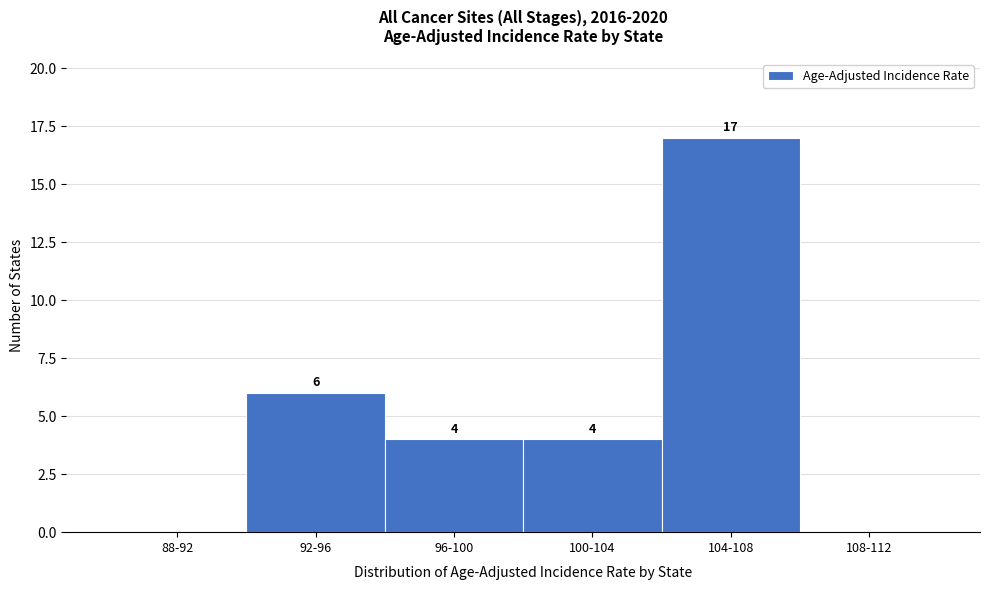

Reading left to right, list all the values displayed in this chart.

88-92=0	92-96=6	96-100=4	100-104=4	104-108=17	108-112=0